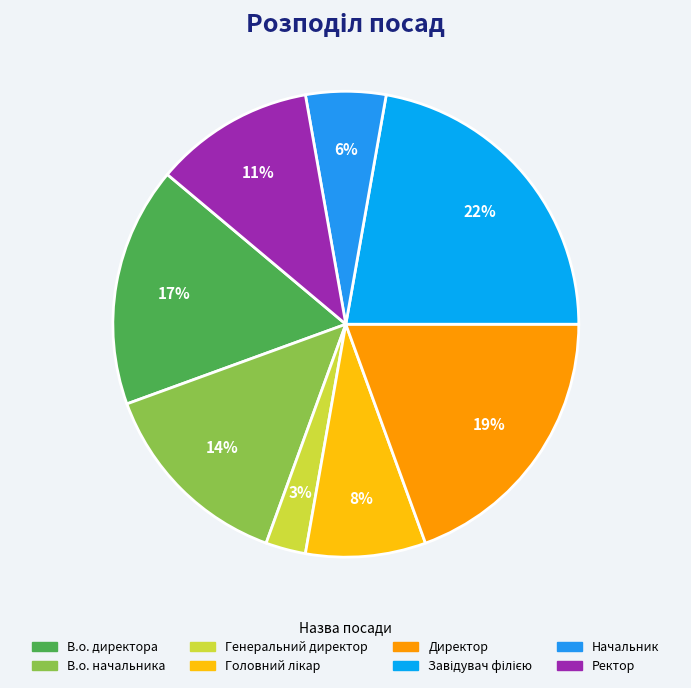

How much of the chart is everything except Головний лікар?

91.7%